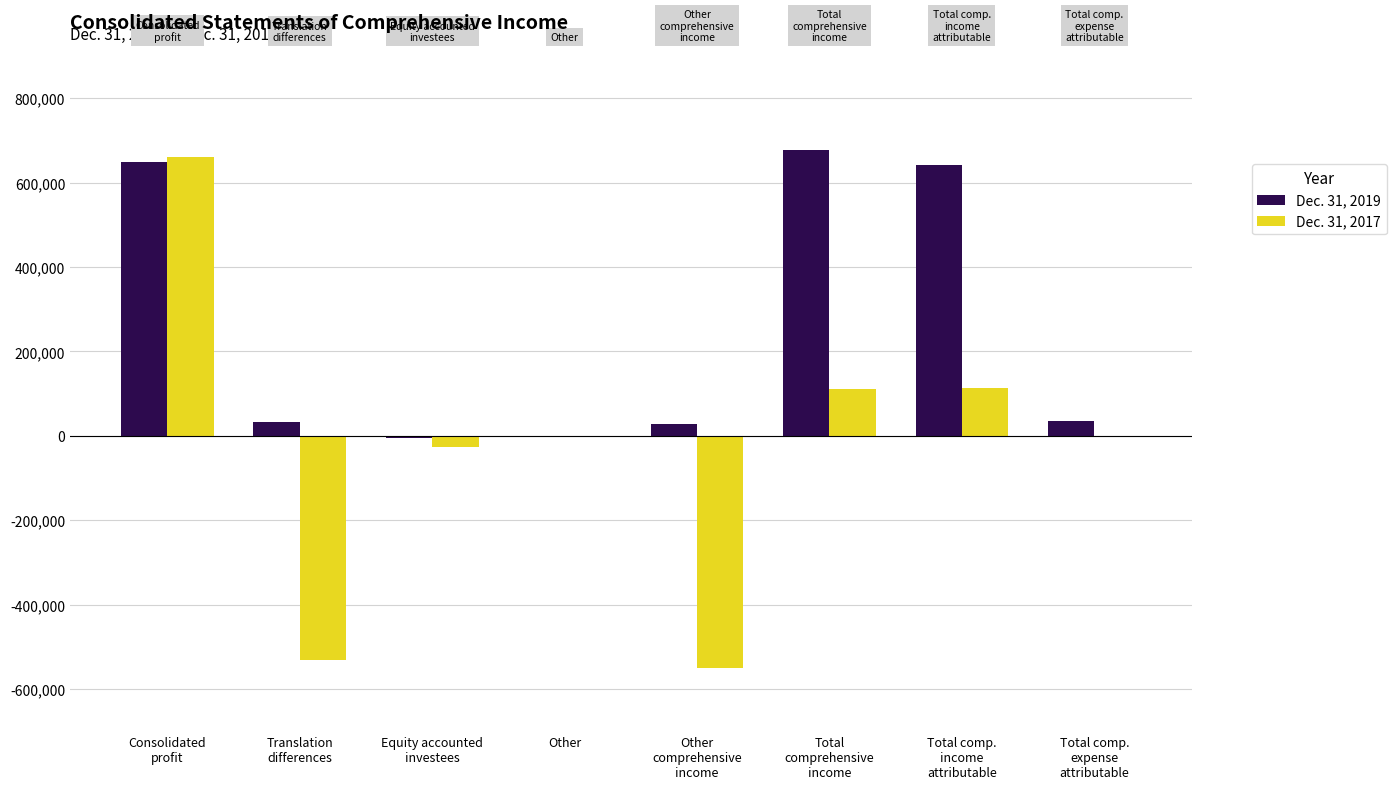

Which series has the largest total across all categories?

Dec. 31, 2019